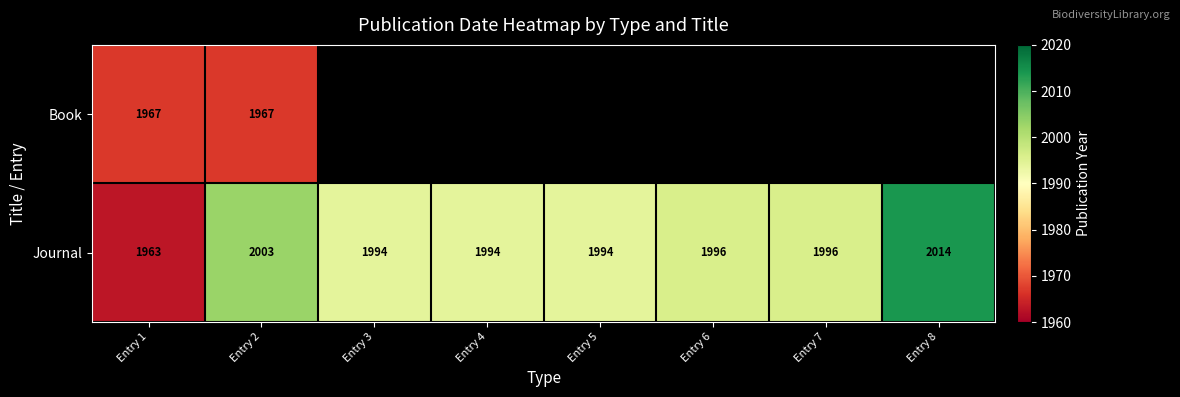

Which category has the highest value in the Journal series?

Entry 8